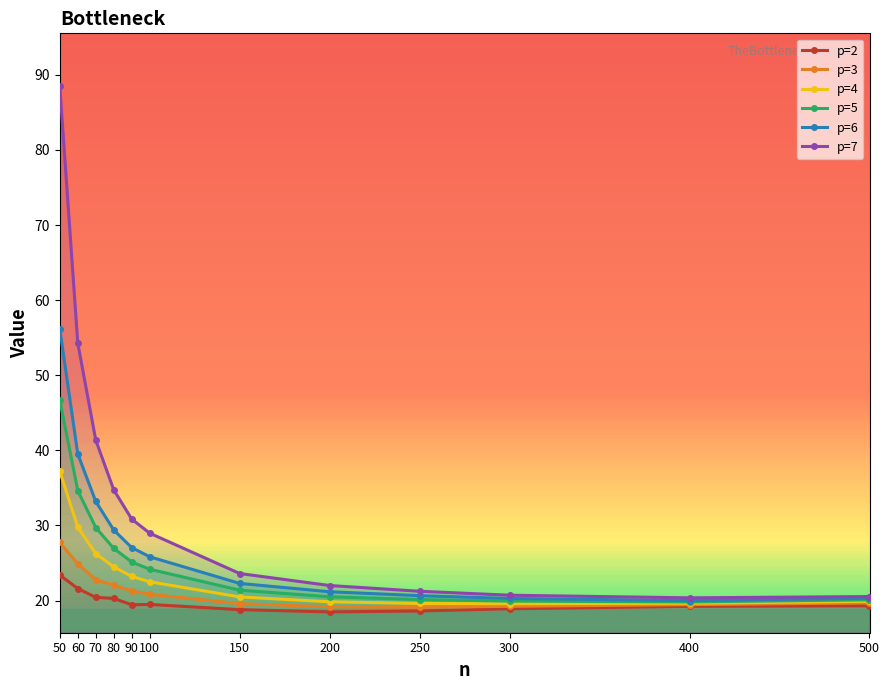

The value of p=4 at 400 is 8.6. True or false?

False